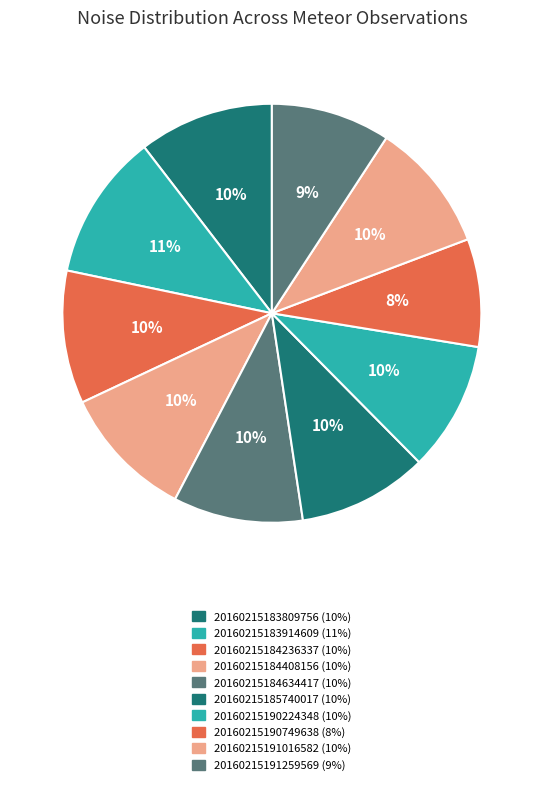

Rank the categories by value from highest to lowest.

20160215183914609, 20160215183809756, 20160215184408156, 20160215184236337, 20160215191016582, 20160215185740017, 20160215184634417, 20160215190224348, 20160215191259569, 20160215190749638